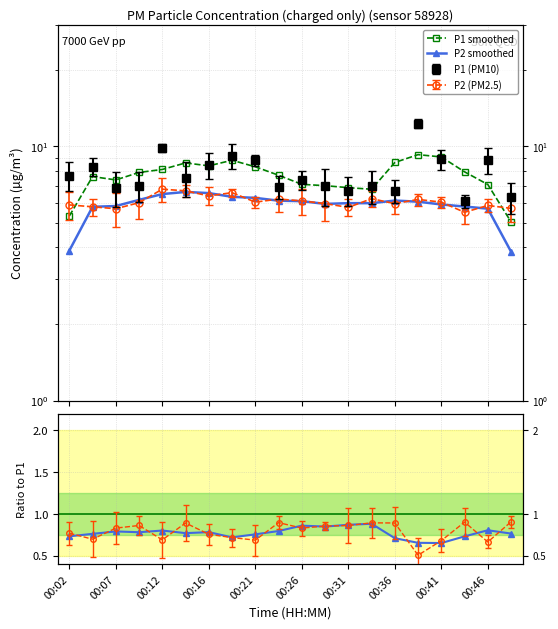

Is it true that P2 smoothed equals 2.6 at 00:21?

False